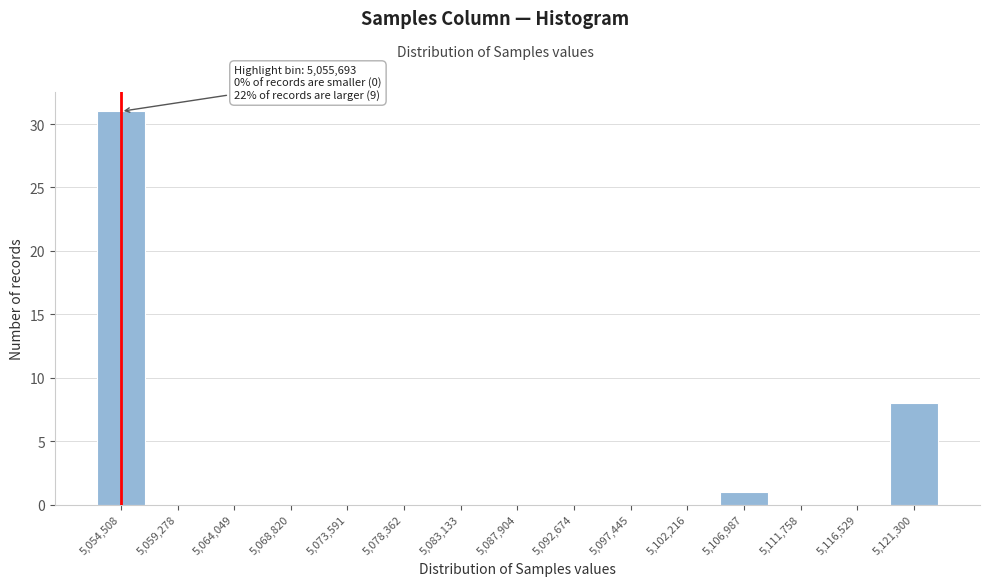

Reading left to right, list all the values displayed in this chart.

5,054,508=31	5,059,278=0	5,064,049=0	5,068,820=0	5,073,591=0	5,078,362=0	5,083,133=0	5,087,904=0	5,092,674=0	5,097,445=0	5,102,216=0	5,106,987=1	5,111,758=0	5,116,529=0	5,121,300=8